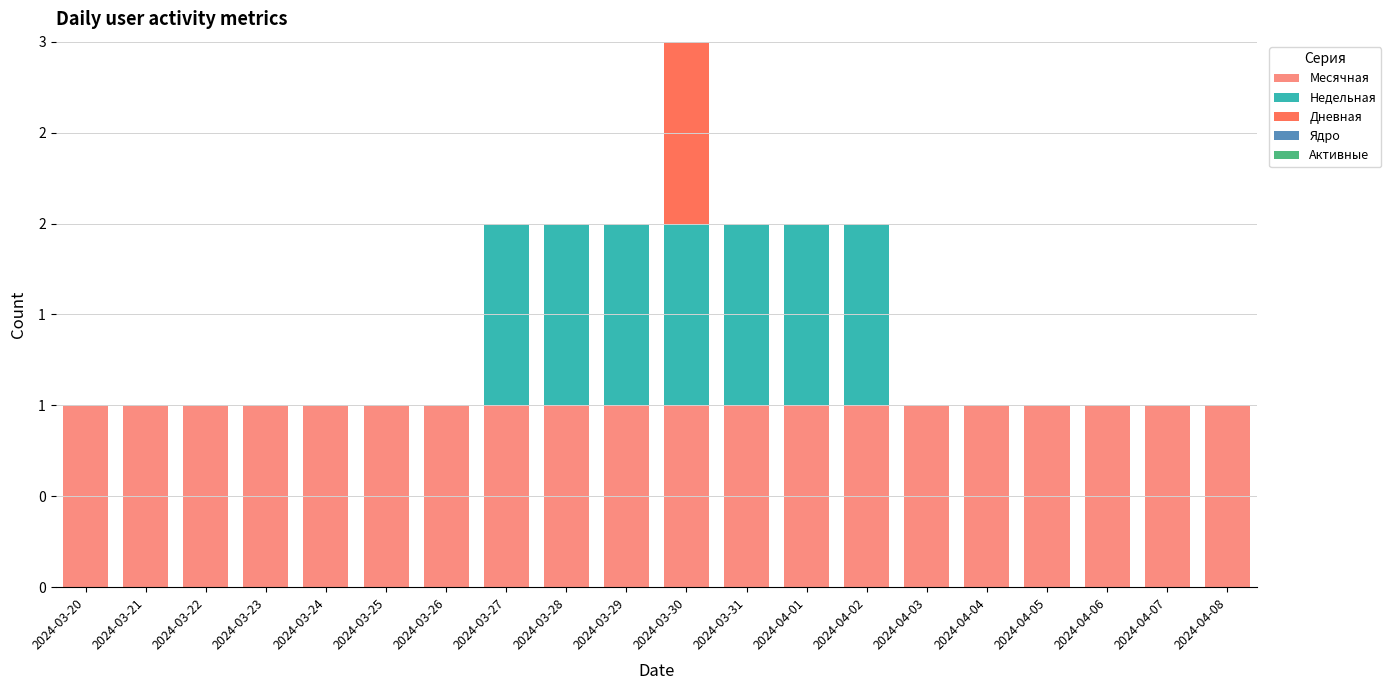

Are the bars horizontal?

No